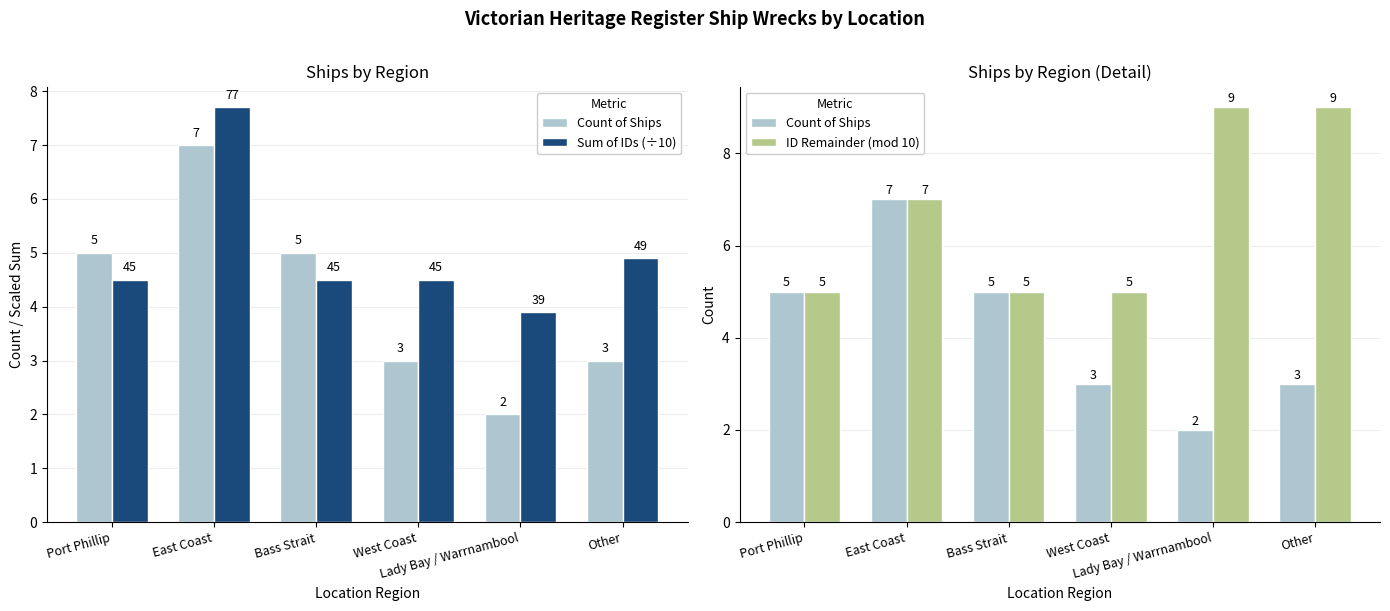

What is the value of the ID Remainder (mod 10) bar at the 4th from the left?

5.0